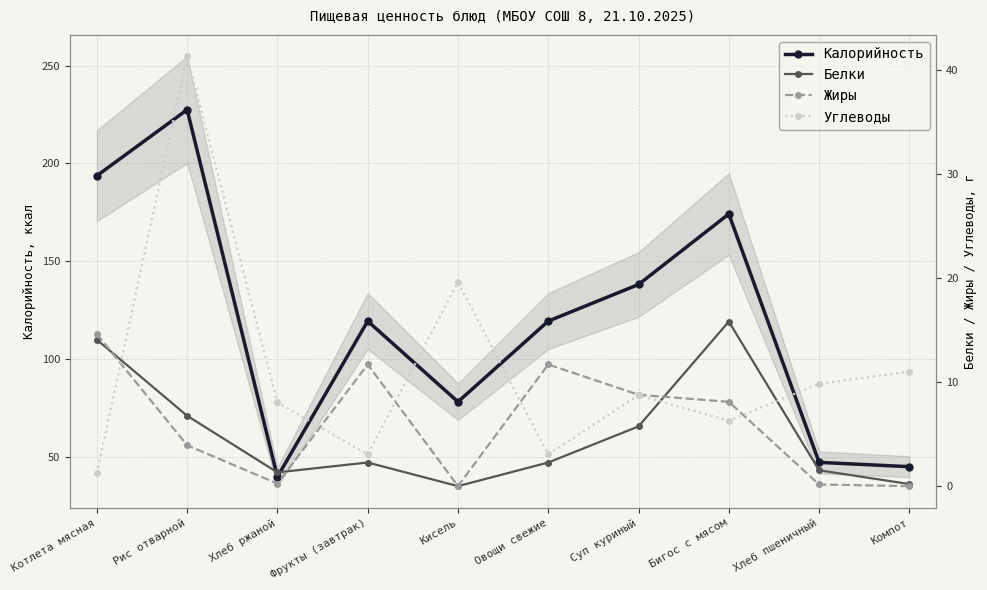

What is the spread (max minus min) of values at Суп куриный?

132.3